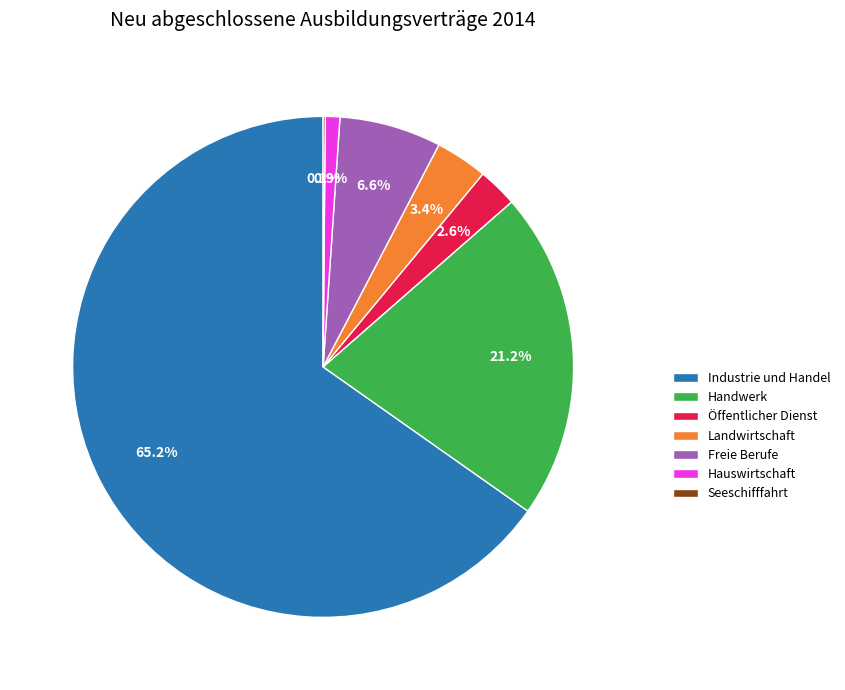

Is there a majority slice in this chart?

Yes